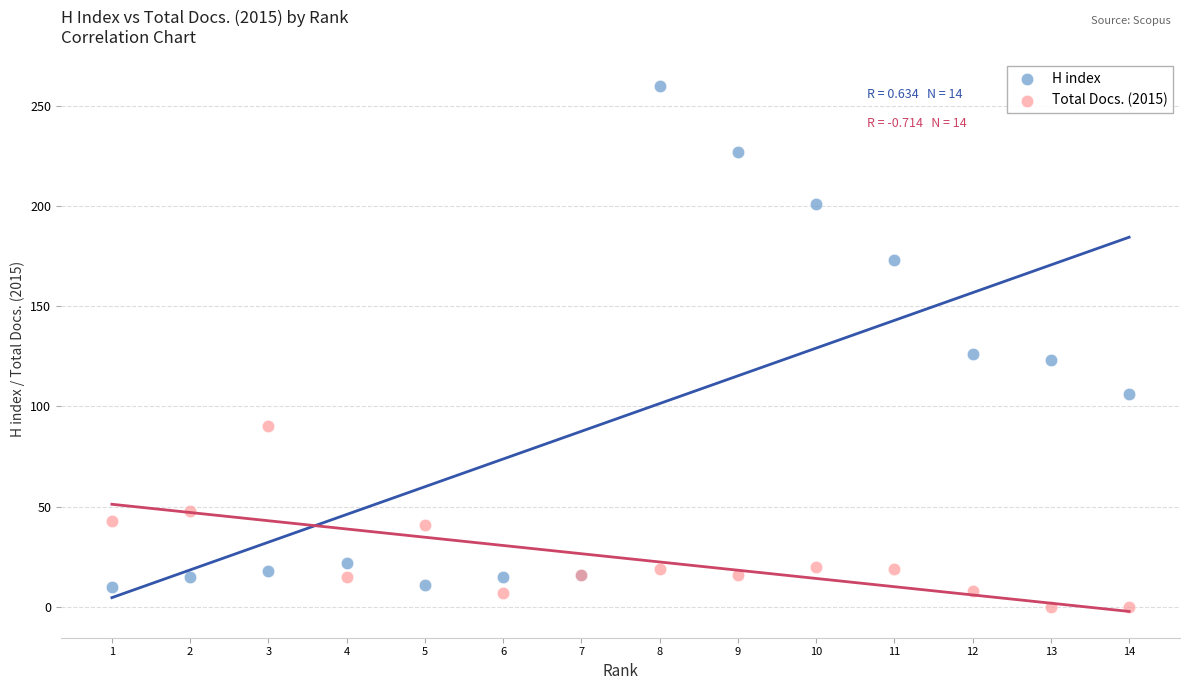

Across all series, what Y value is closest to 130?

126